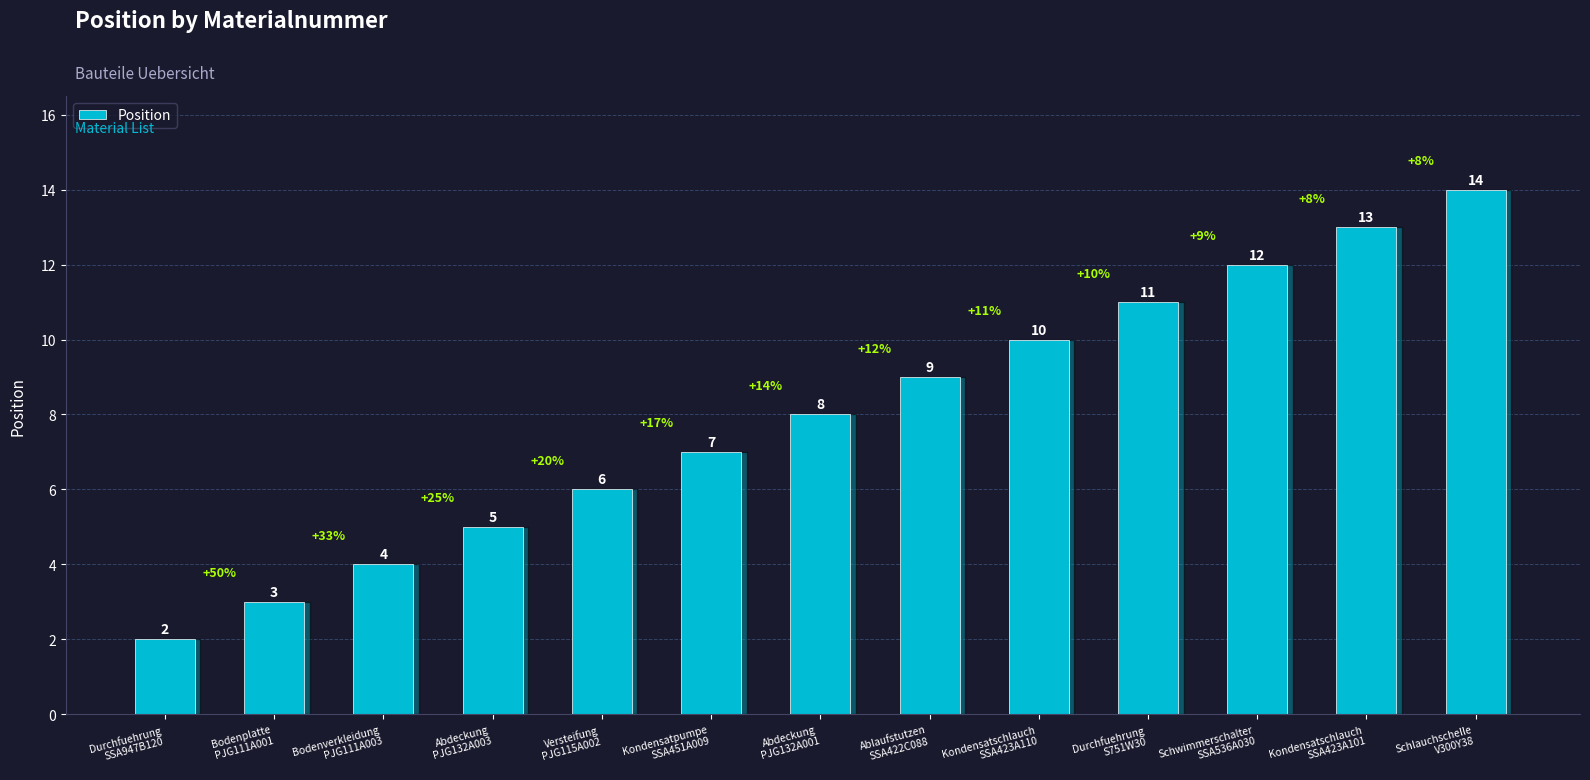

Reading right to left, transcribe all the data shown in this chart.

Schlauchschelle
V300Y38=14	Kondensatschlauch
SSA423A101=13	Schwimmerschalter
SSA536A030=12	Durchfuehrung
S751W30=11	Kondensatschlauch
SSA423A110=10	Ablaufstutzen
SSA422C088=9	Abdeckung
PJG132A001=8	Kondensatpumpe
SSA451A009=7	Versteifung
PJG115A002=6	Abdeckung
PJG132A003=5	Bodenverkleidung
PJG111A003=4	Bodenplatte
PJG111A001=3	Durchfuehrung
SSA947B120=2